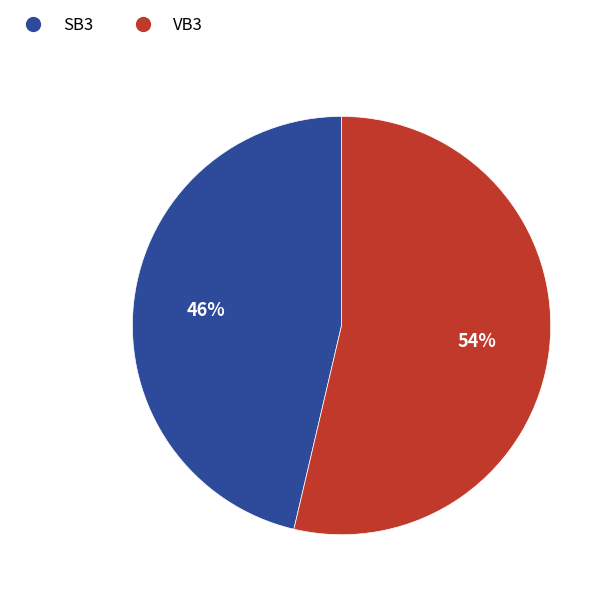

Do SB3 and VB3 together represent more than half of the pie?

Yes